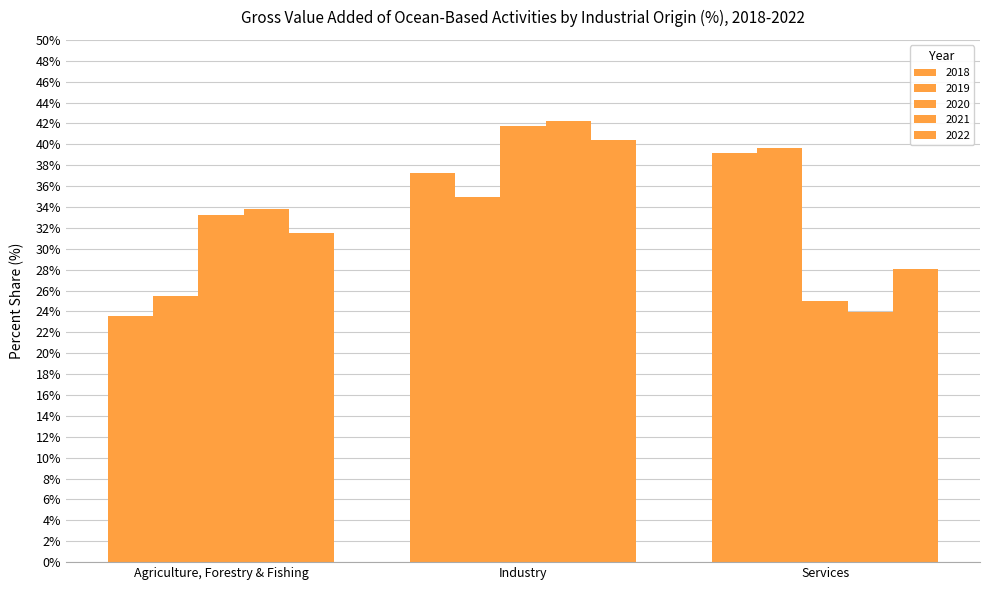

Rank the series by their maximum value, from highest to lowest.

2021, 2020, 2022, 2019, 2018